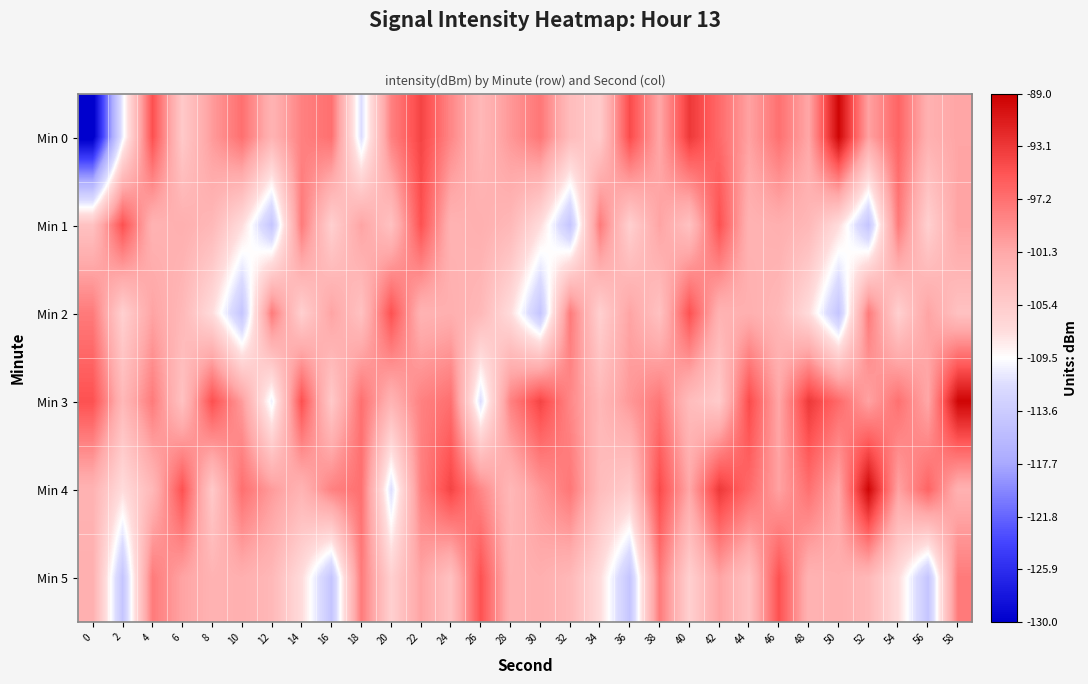

Which has a higher value, 0 or 28?

28